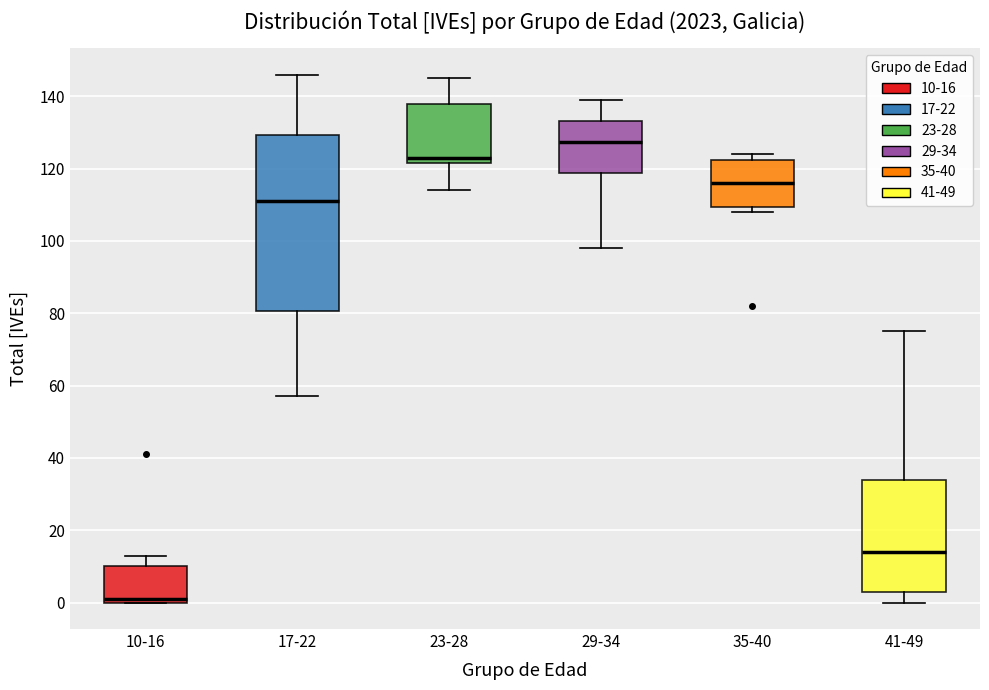

Reading left to right, read every box against the y-axis: the position of its median line, the range the box covers, and the ends of its whiskers. The values are not printed on the chart, so give them approximately, as read against the axis.

10-16: median 2, box 0 to 10, whiskers 0 to 14
17-22: median 112, box 80 to 130, whiskers 58 to 146
23-28: median 124, box 122 to 138, whiskers 114 to 146
29-34: median 128, box 118 to 134, whiskers 98 to 140
35-40: median 116, box 110 to 122, whiskers 108 to 124
41-49: median 14, box 4 to 34, whiskers 0 to 76